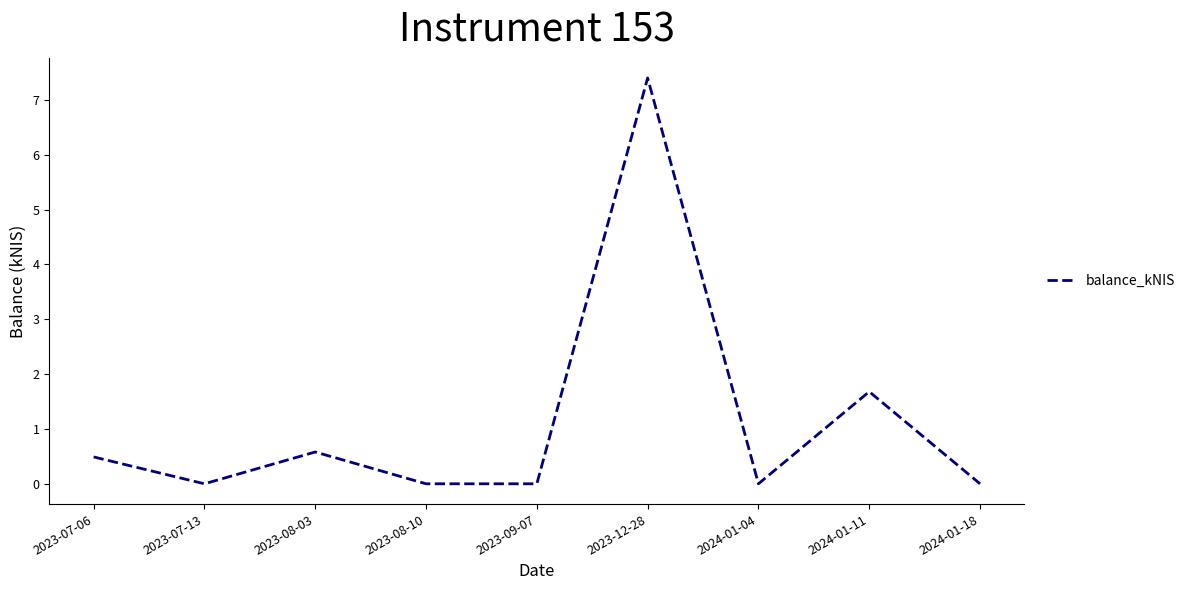

Is this an area chart (filled region under the line)?

No